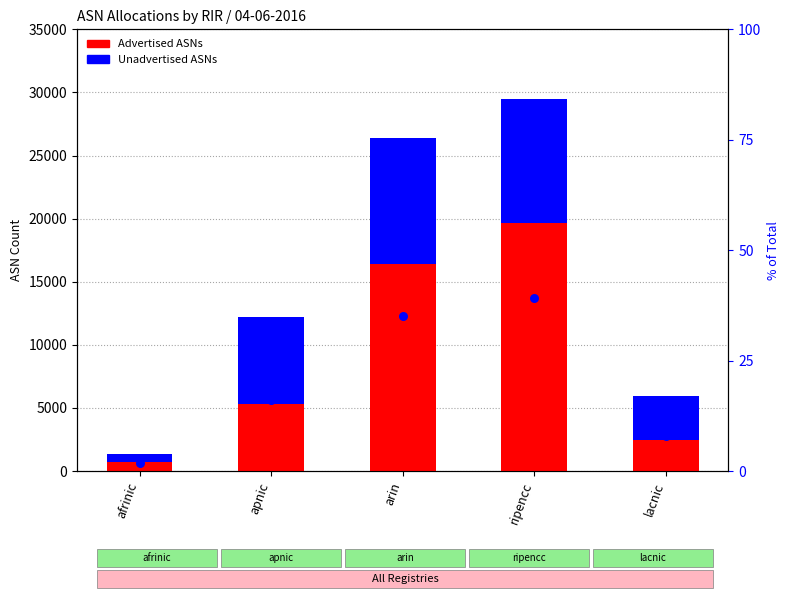

Which series has the largest total across all categories?

Advertised ASNs